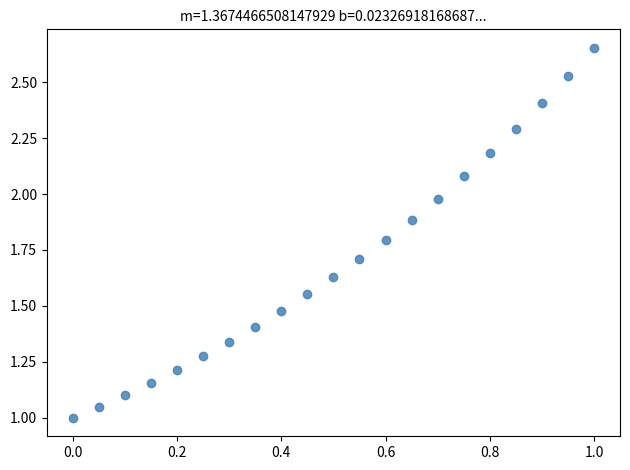

What is the range of X values (max minus min)?

1.0